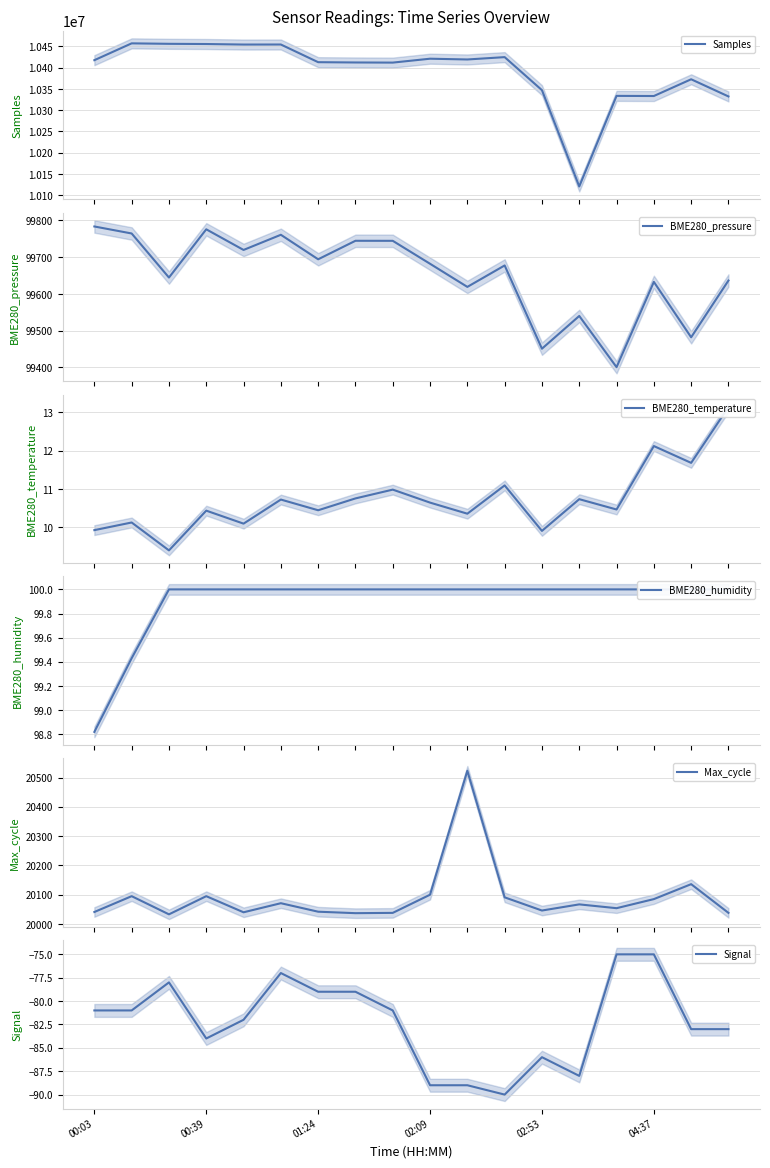

Is it true that Signal equals -29 at 02:53?

False